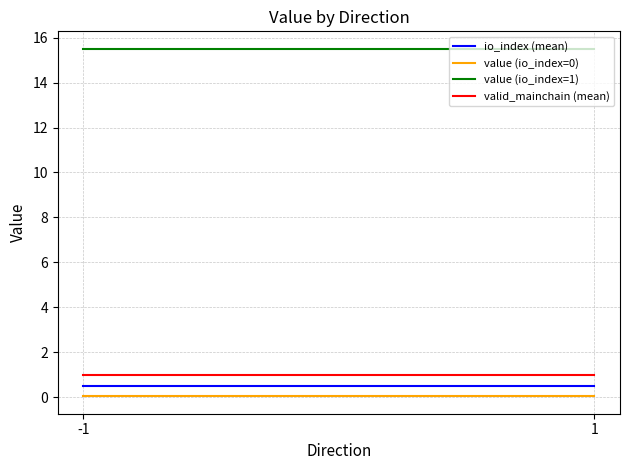

Count the number of categories in the chart.

2